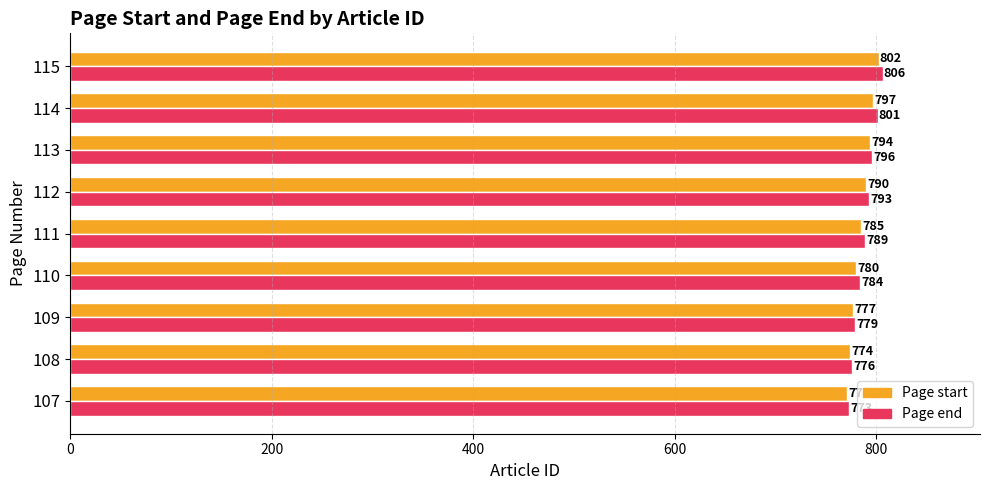

The Page start series shows 1259 at 112. True or false?

False